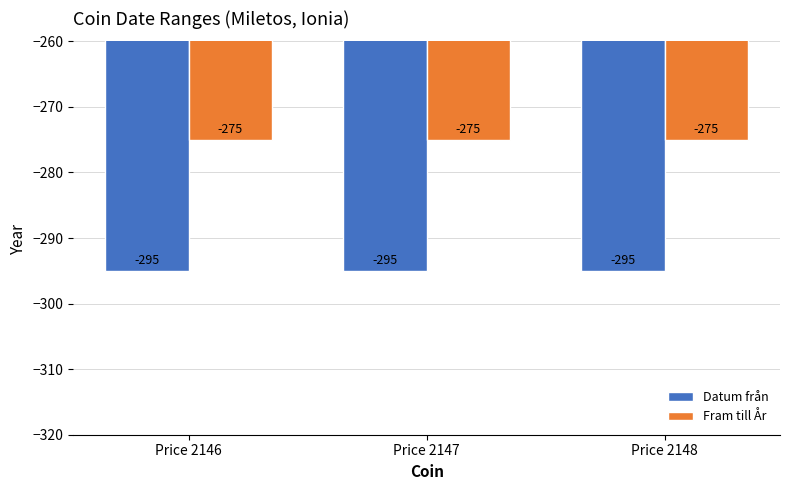

At Price 2148, list the series in order from smallest to largest.

Datum från, Fram till År